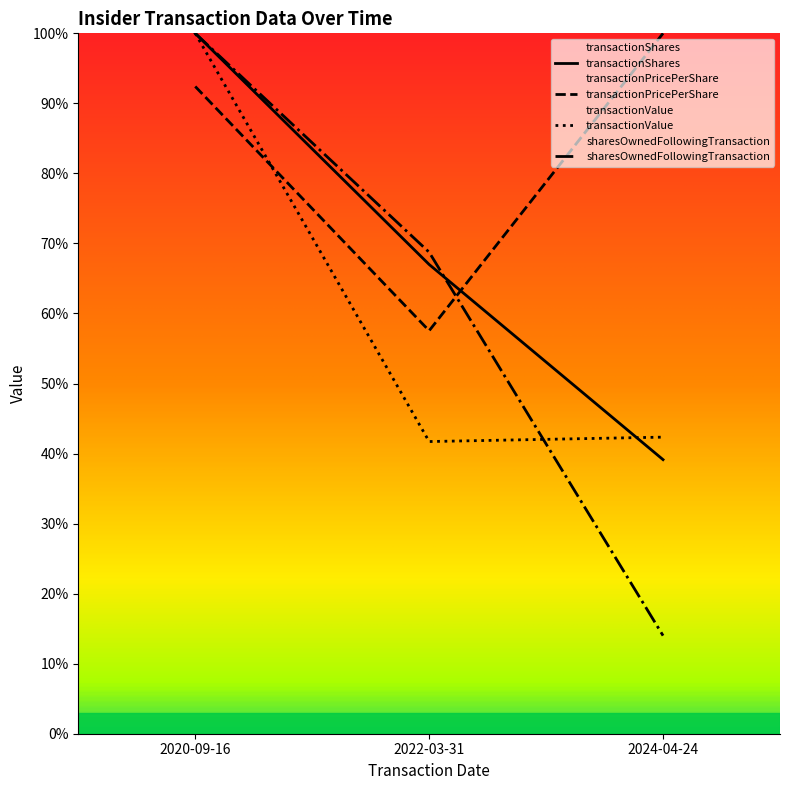

What is the approximate value of transactionValue at 2024-04-24?

0.4